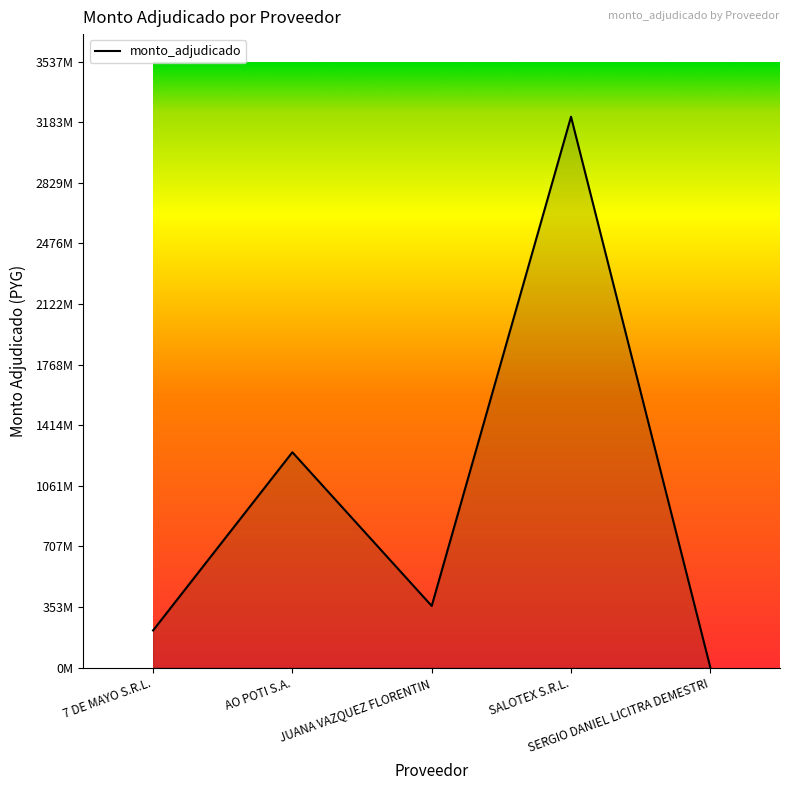

What is the sum of all values?

5049571770